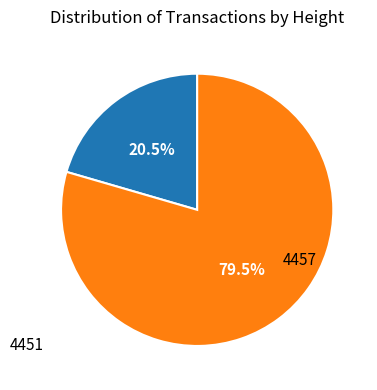

Is there any slice that represents more than half of the pie?

Yes